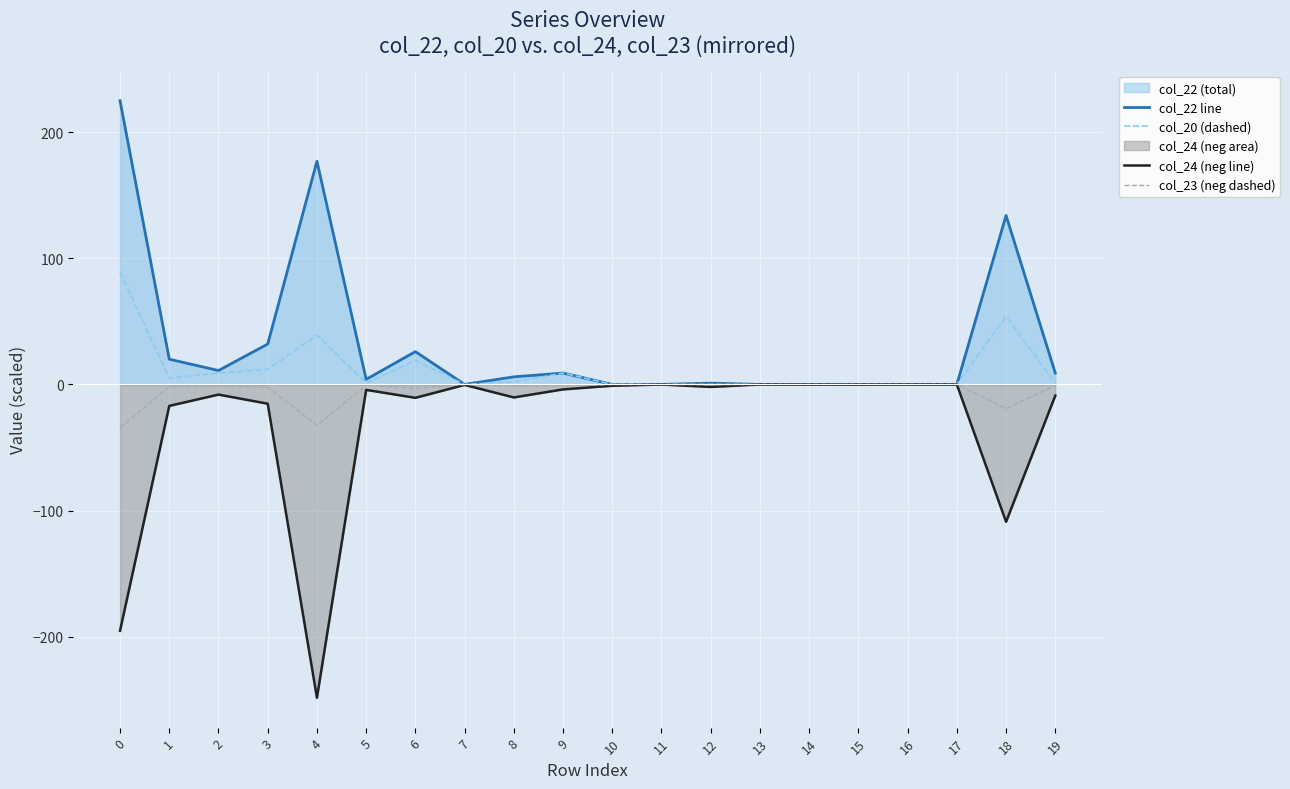

Is it true that col_23 (neg dashed) equals -4.4 at 6?

False